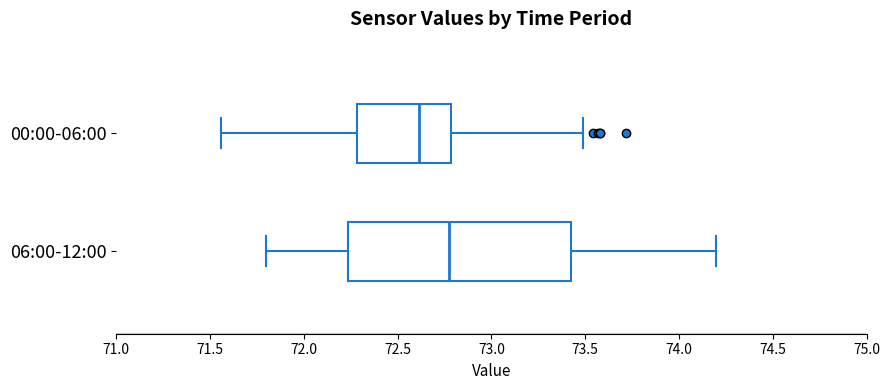

Comparing the boxes themselves (not the whiskers), which one is the widest?

06:00-12:00